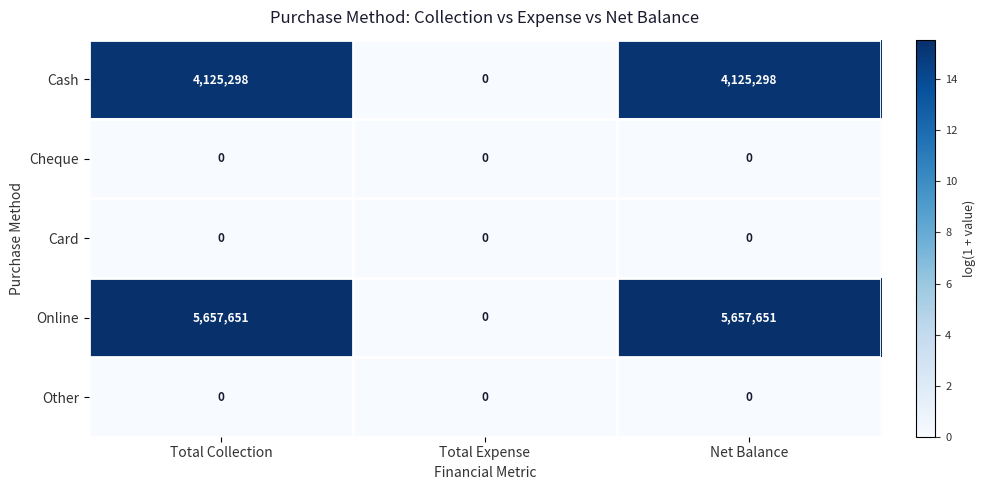

Which series has the largest range (max minus min)?

Online